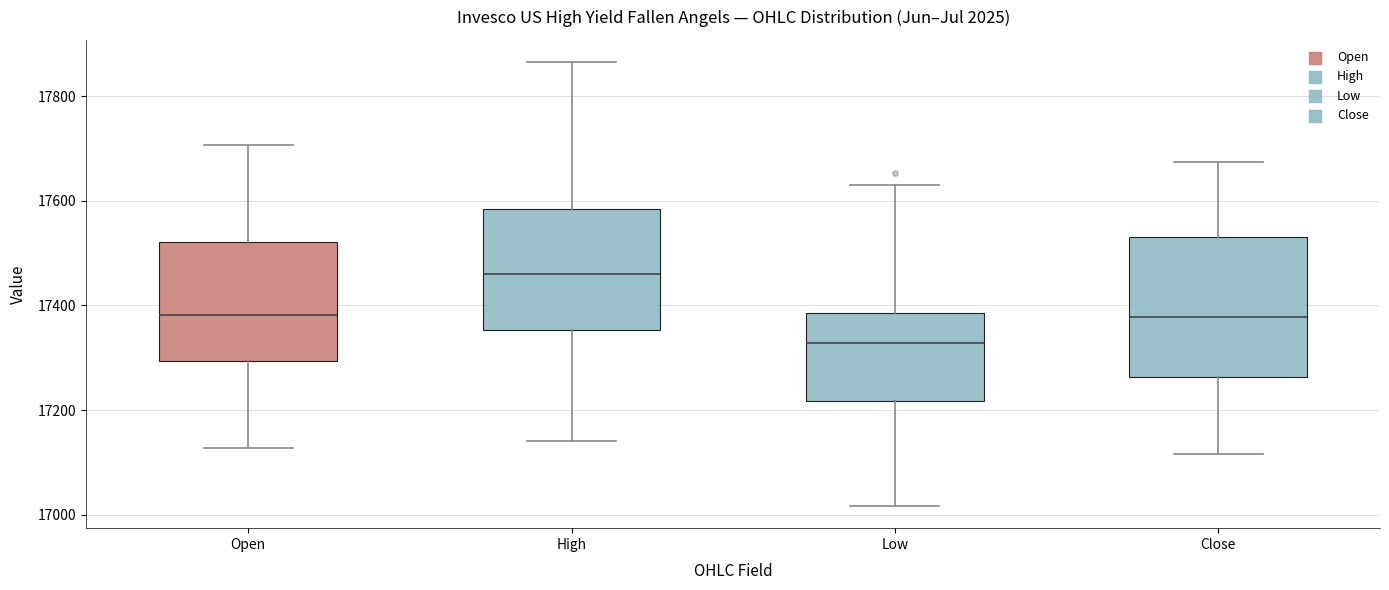

Which box has the lowest median line?

Low